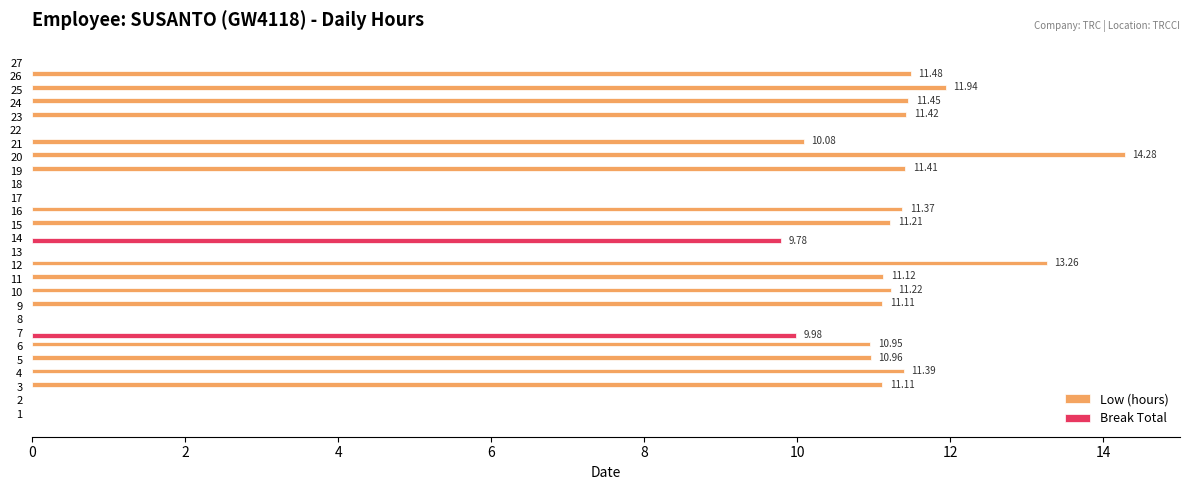

At which category is the sum across all series the highest?

20